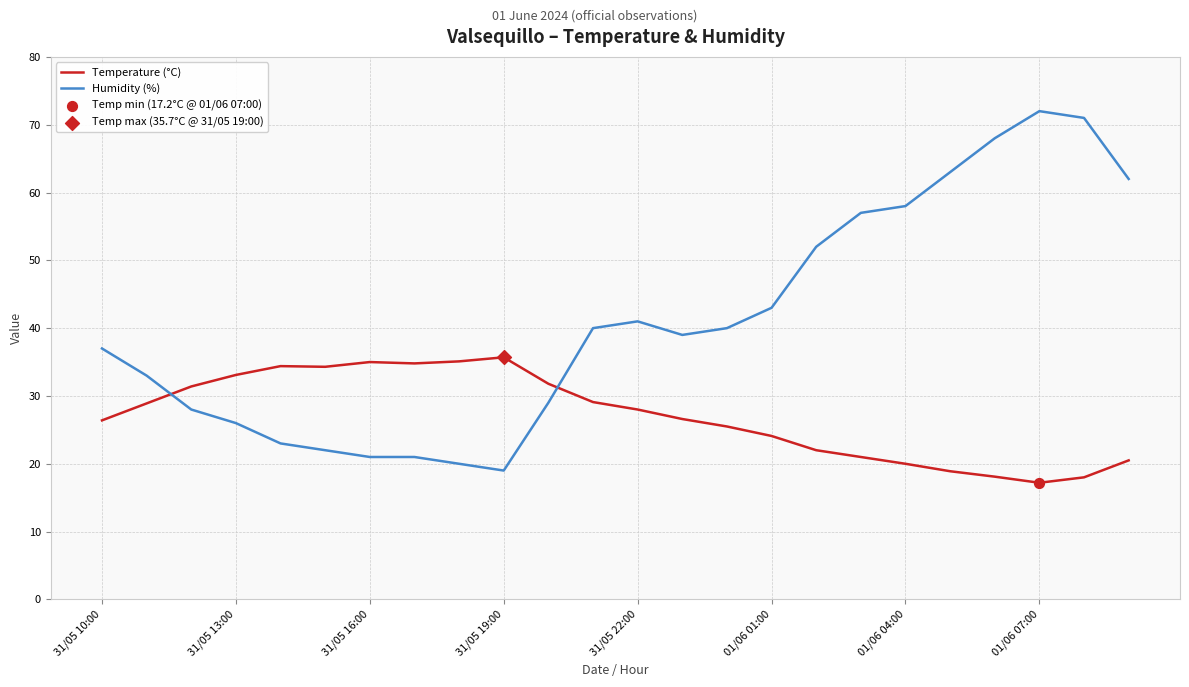

Which series has the largest total across all categories?

Humidity (%)